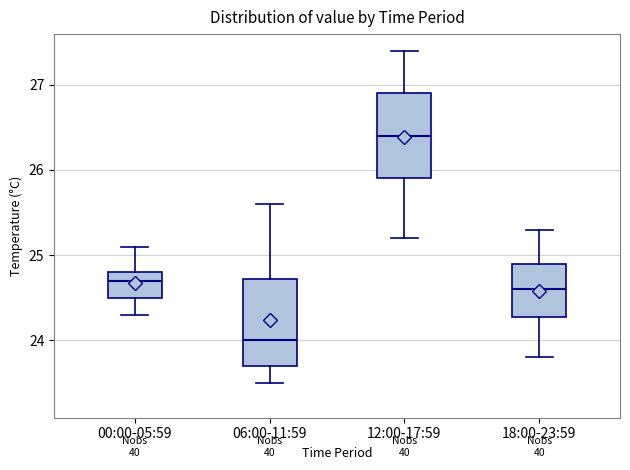

Where does the lower whisker of the box for 06:00-11:59 end on the y-axis? The values are not printed on the chart, so give them approximately, as read against the axis.

23.5